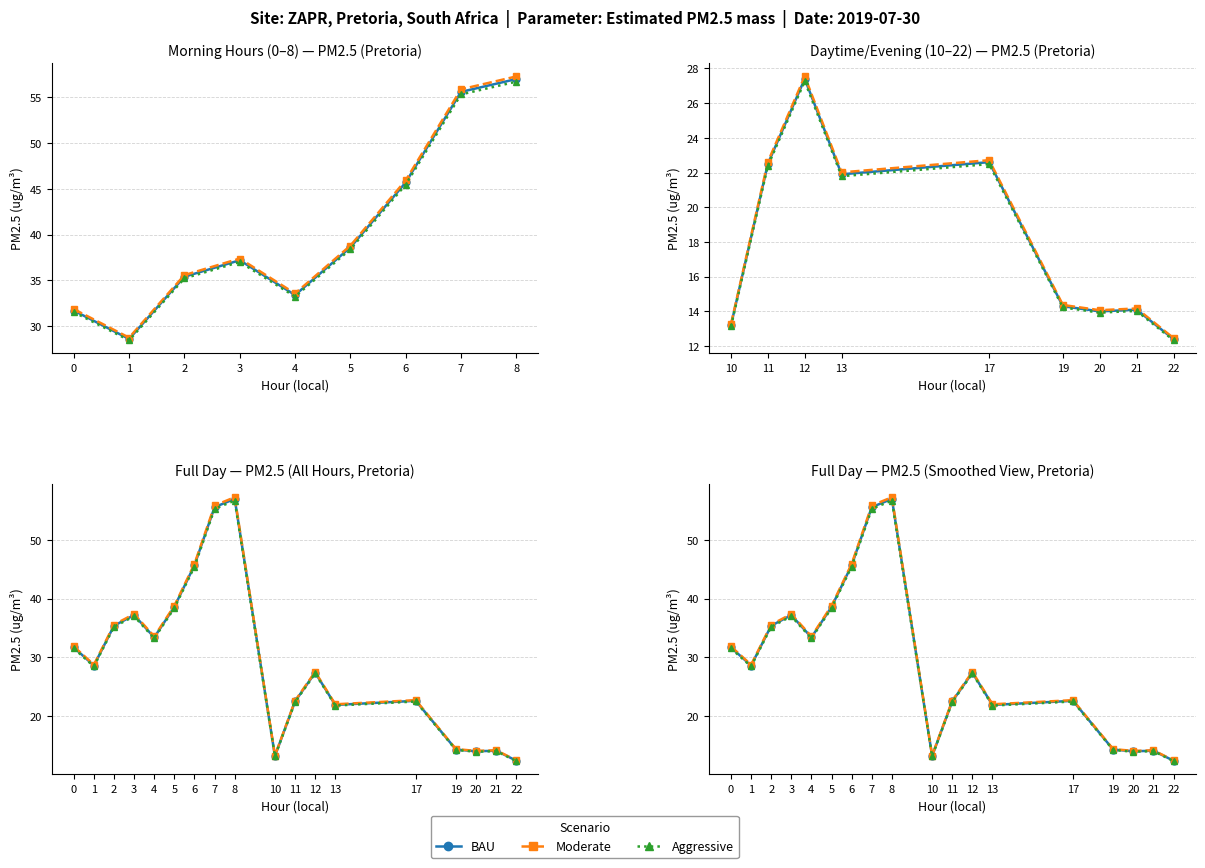

The value of BAU at 4 is 14.5. True or false?

False